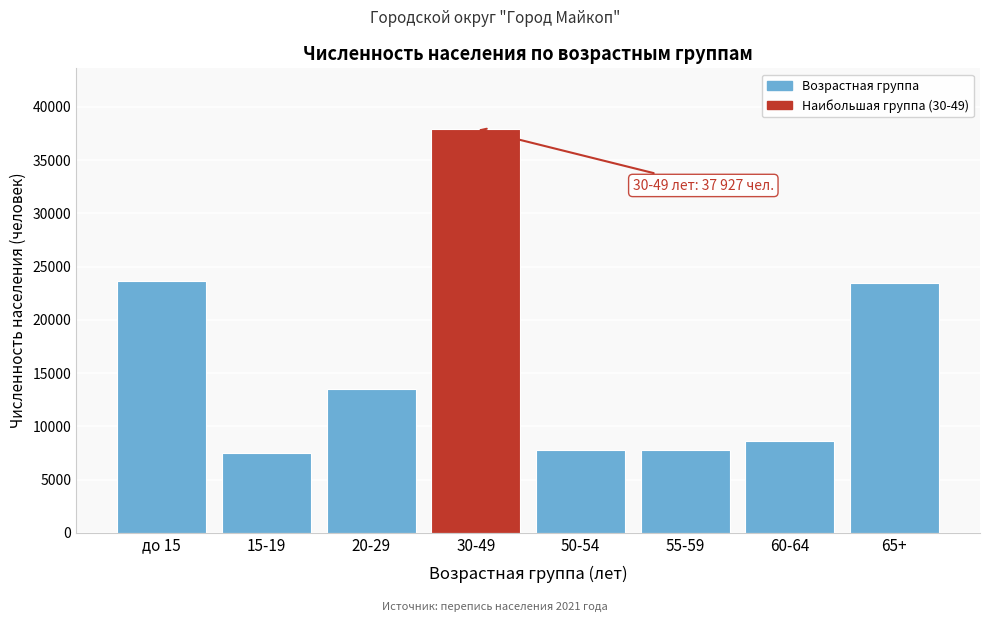

What is the difference between the maximum and minimum values?

30413